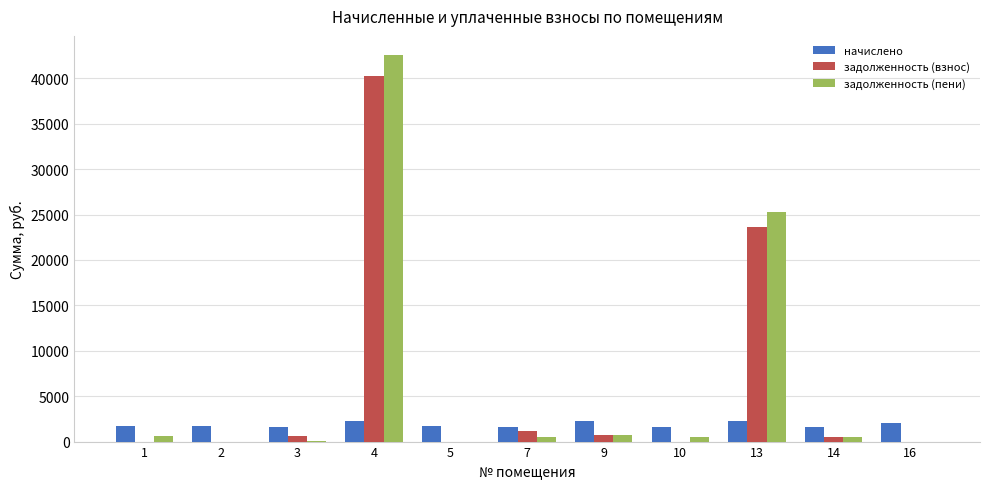

What is the sum of all задолженность (взнос) values?

66827.7